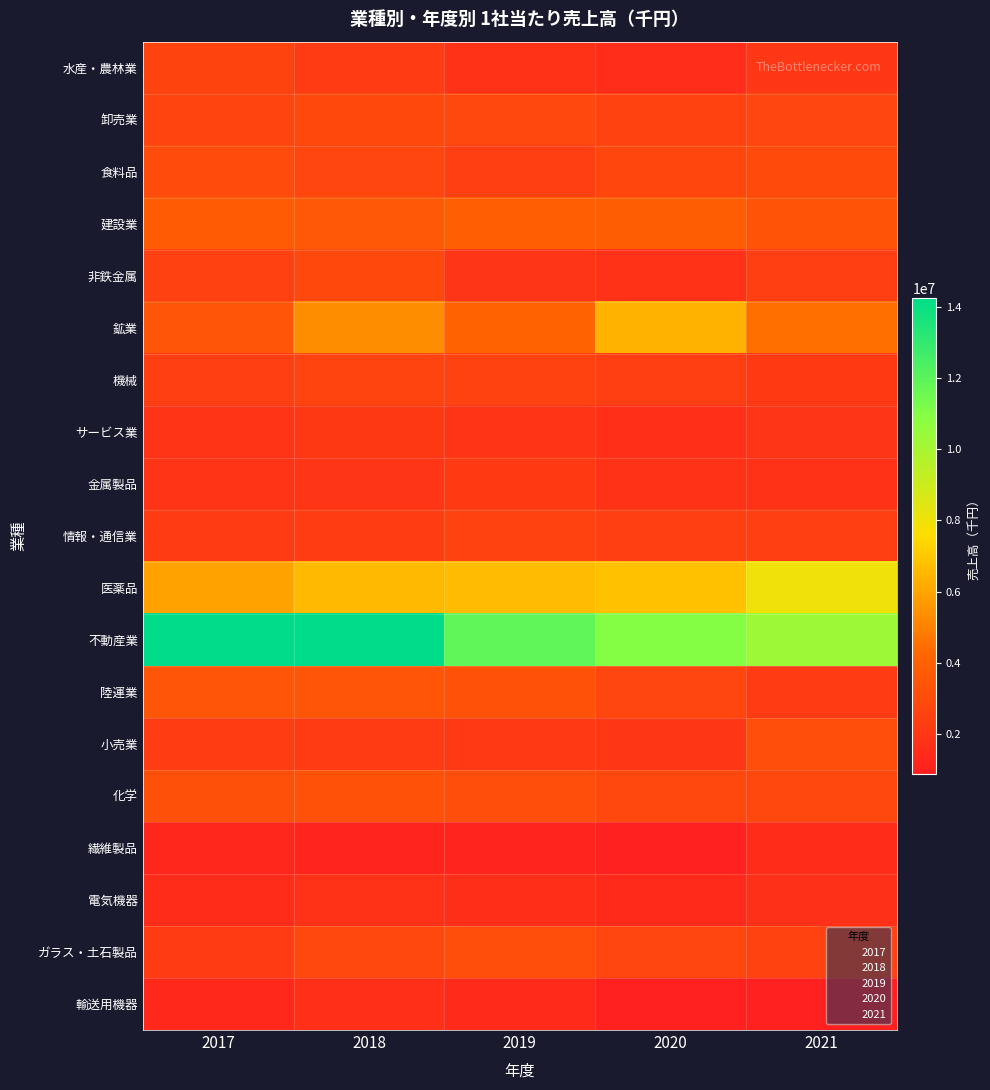

Reading left to right, transcribe all the data shown in this chart.

水産・農林業: 2017=2566273	2018=2239715	2019=1788925	2020=1537769	2021=2014267
卸売業: 2017=2637912	2018=2906240	2019=2858113	2020=2510243	2021=2712050
食料品: 2017=2972483	2018=2738161	2019=2383378	2020=2809234	2021=2942626
建設業: 2017=3741207	2018=3571621	2019=3899054	2020=3858973	2021=3389404
非鉄金属: 2017=2453166	2018=2907807	2019=1977739	2020=1721990	2021=2391870
鉱業: 2017=3450162	2018=5350736	2019=4074114	2020=6377020	2021=4496651
機械: 2017=2447898	2018=2608426	2019=2553340	2020=2371073	2021=2142732
サービス業: 2017=1906123	2018=2043595	2019=1904183	2020=1641967	2021=1971754
金属製品: 2017=1862302	2018=1956959	2019=2138015	2020=1793074	2021=1746591
情報・通信業: 2017=2238859	2018=2255320	2019=2517704	2020=2387786	2021=2394122
医薬品: 2017=5945063	2018=6615385	2019=6658631	2020=6826027	2021=8009518
不動産業: 2017=14219583	2018=14248682	2019=11897514	2020=10970106	2021=10320201
陸運業: 2017=3447178	2018=3476397	2019=3307367	2020=2745168	2021=2209265
小売業: 2017=2252325	2018=2226459	2019=2096432	2020=1997995	2021=3061702
化学: 2017=3201966	2018=3317271	2019=3039003	2020=2817505	2021=2847245
繊維製品: 2017=1216038	2018=1185260	2019=1160606	2020=978089	2021=1460236
電気機器: 2017=1470466	2018=1758223	2019=1572519	2020=1426989	2021=1680386
ガラス・土石製品: 2017=2207589	2018=2835306	2019=3038040	2020=2750100	2021=2529782
輸送用機器: 2017=1308424	2018=1633230	2019=1440194	2020=930224	2021=883281